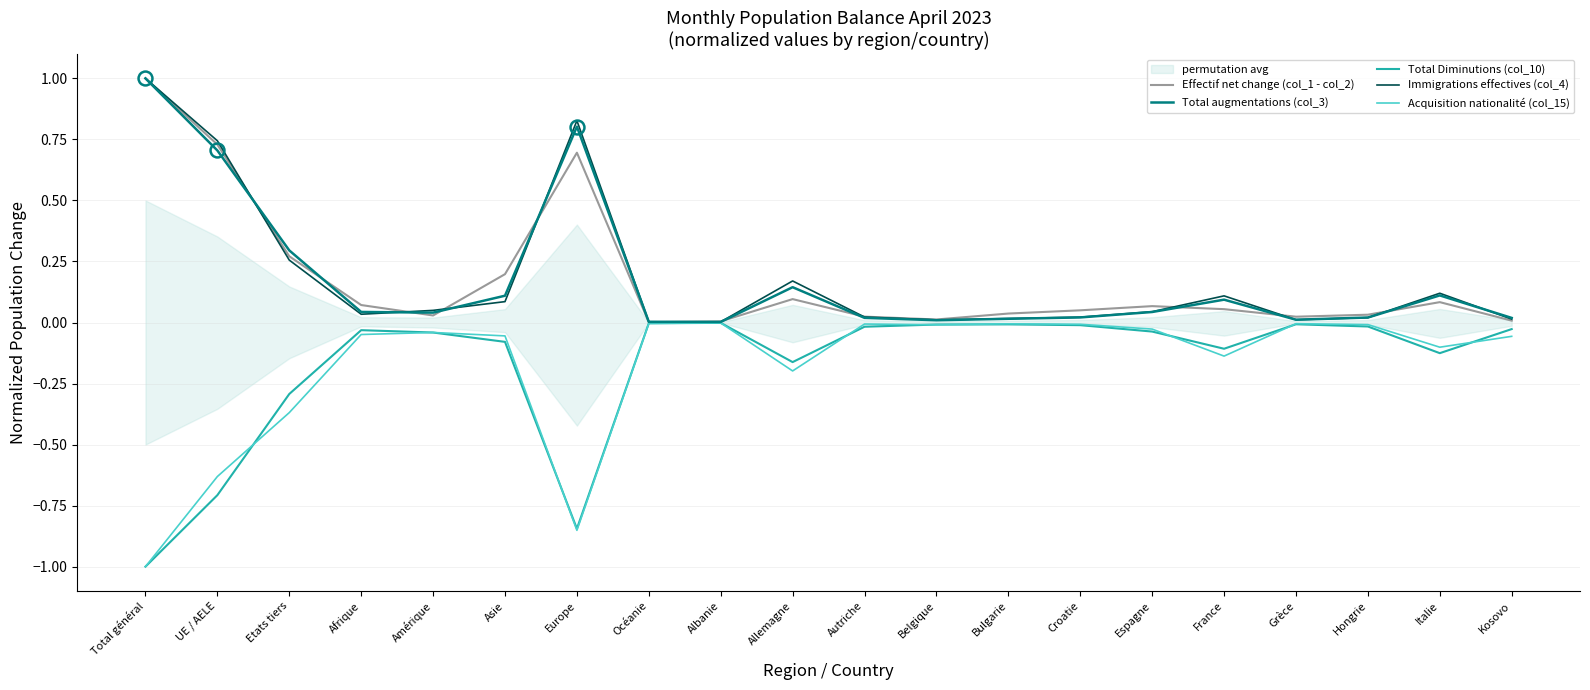

The value of Acquisition nationalité (col_15) at Europe is -1.3. True or false?

False